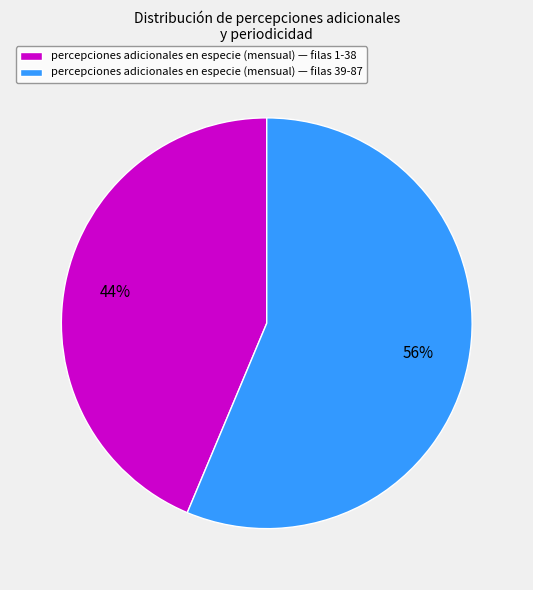

Combined, do percepciones adicionales en especie (mensual) — filas 39-87 and percepciones adicionales en especie (mensual) — filas 1-38 account for over 50%?

Yes